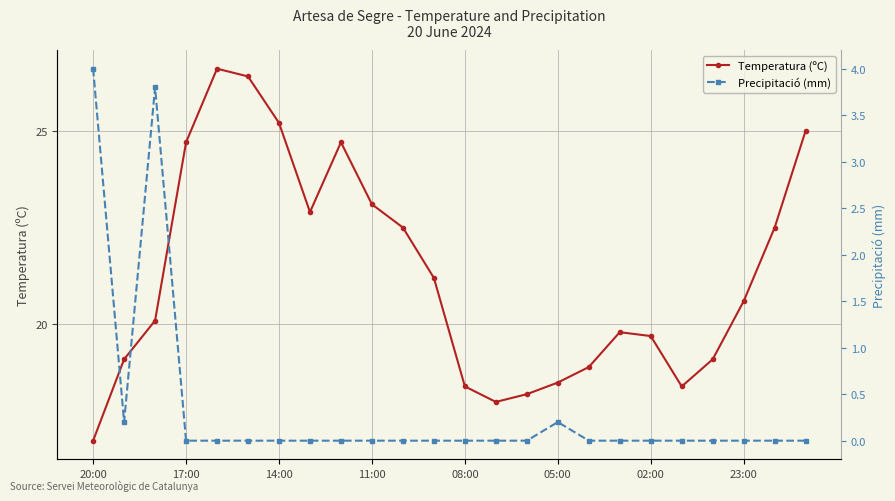

Which series has the largest total across all categories?

Temperatura (ºC)